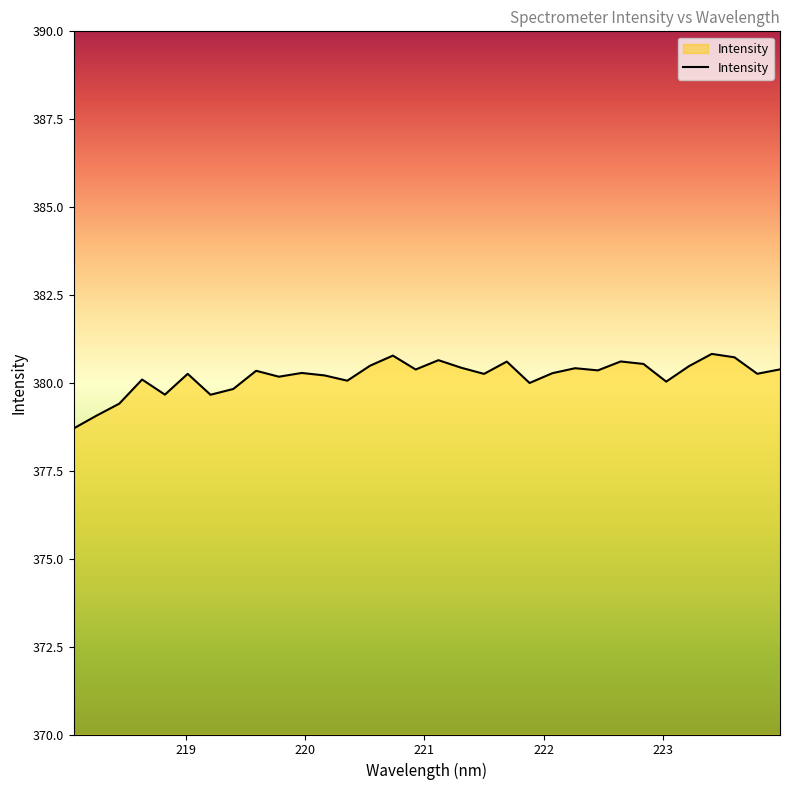

What is the maximum value shown in the chart?

380.8